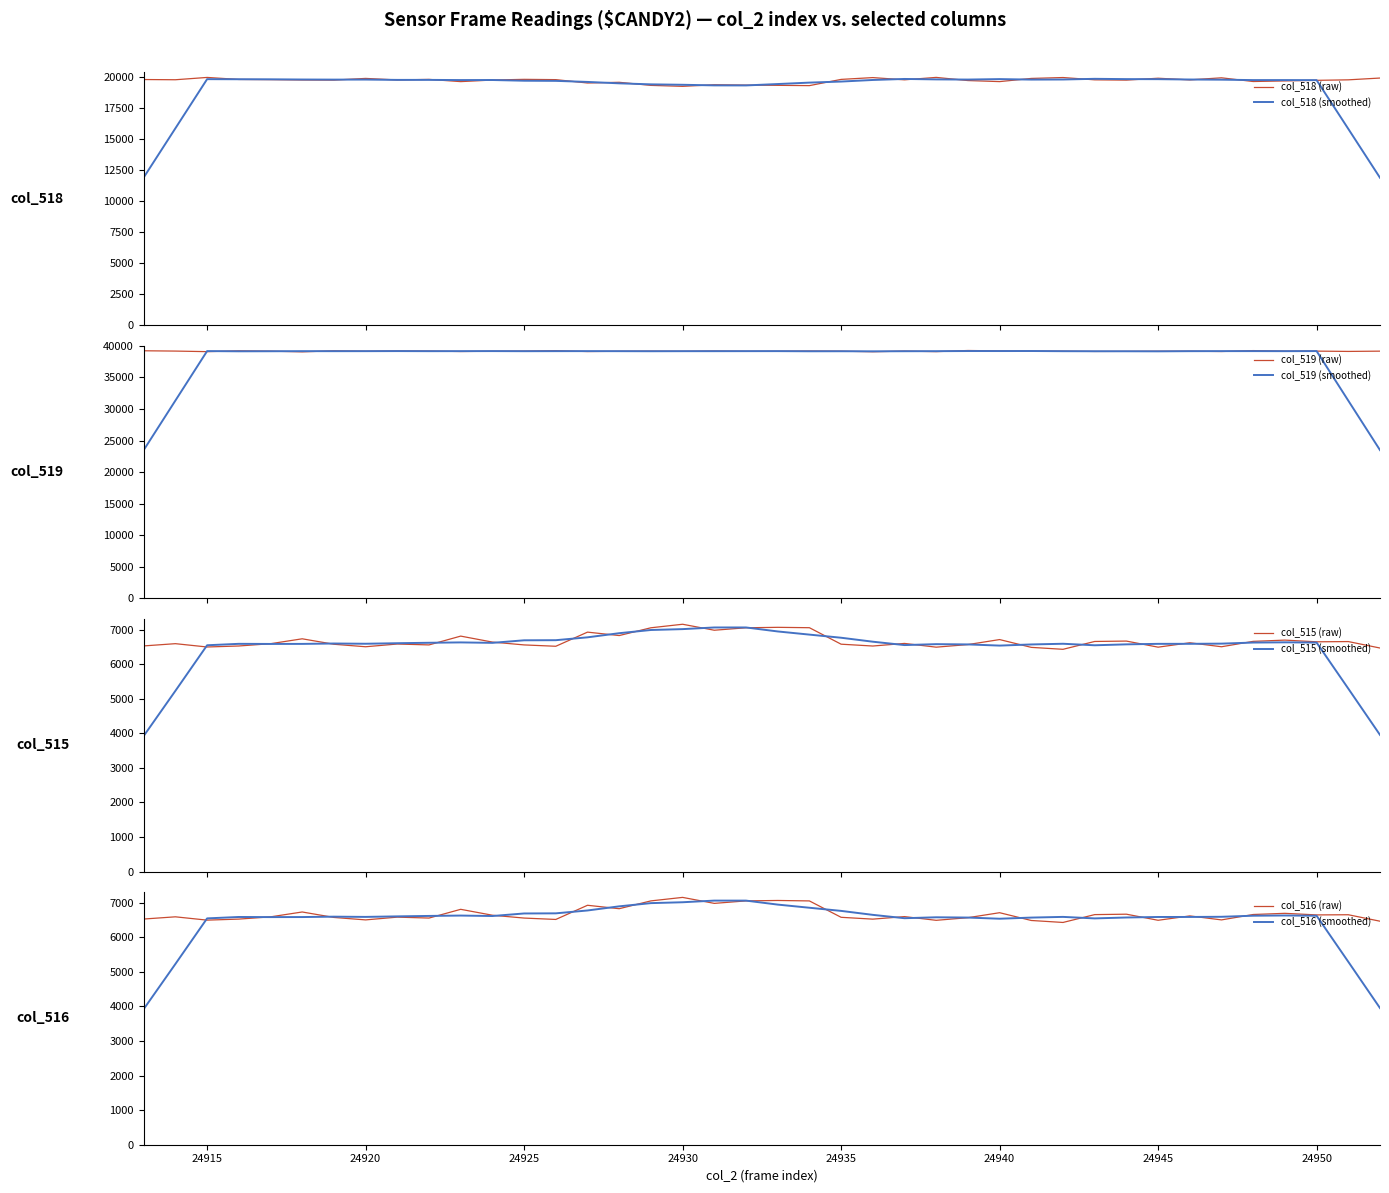

True or false: col_516 and col_515 intersect in this chart.

False